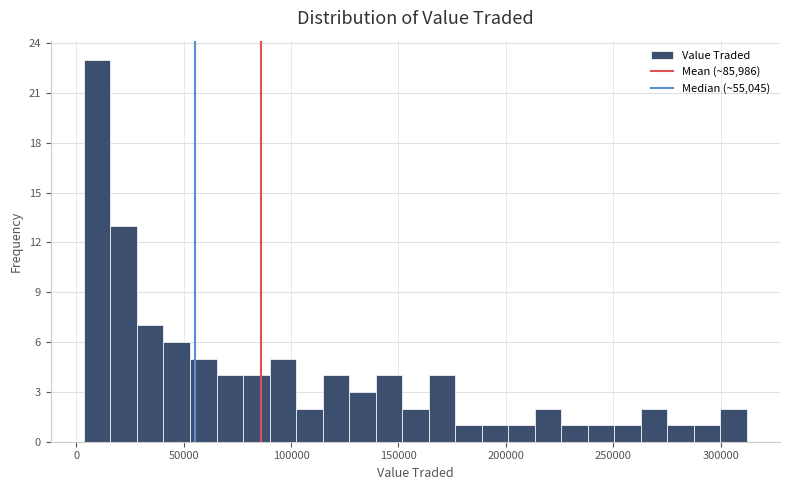

Around what value on the x-axis is the tallest bar? Give the approximate position of its centre, as read against the axis.

10000